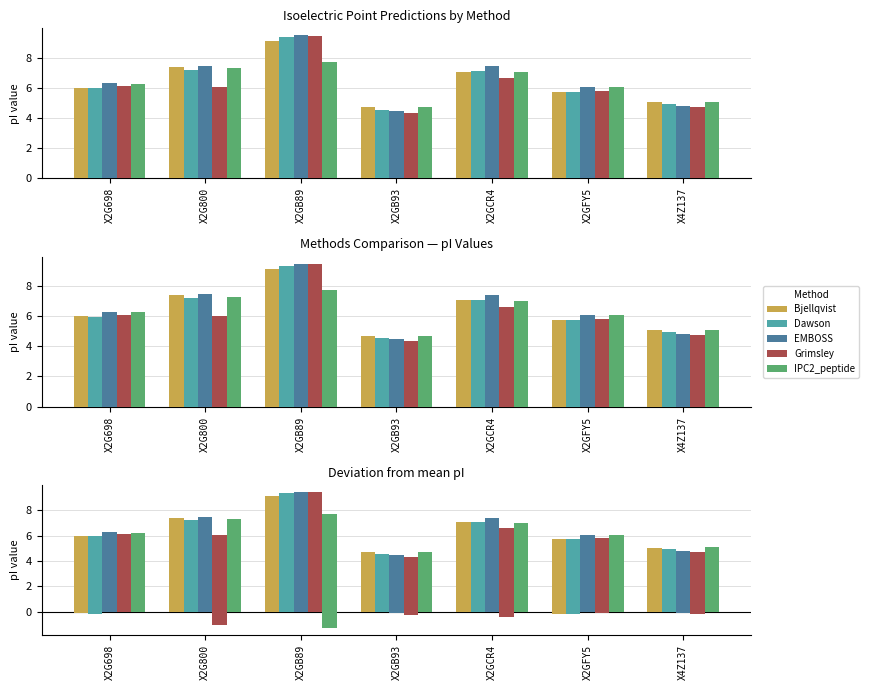

What is the label of the 3rd bar from the right?

X2GCR4